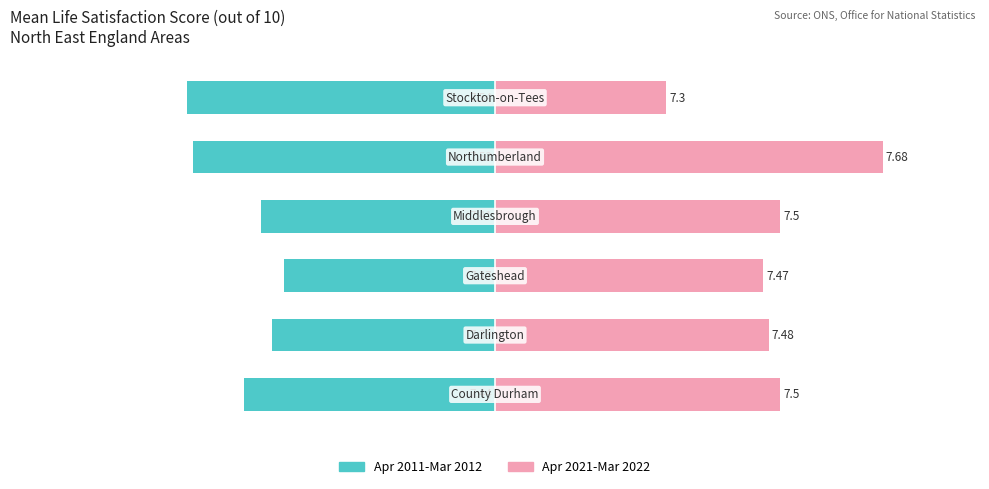

Between 1 and 2, which series saw the biggest shift?

Apr 2011-Mar 2012